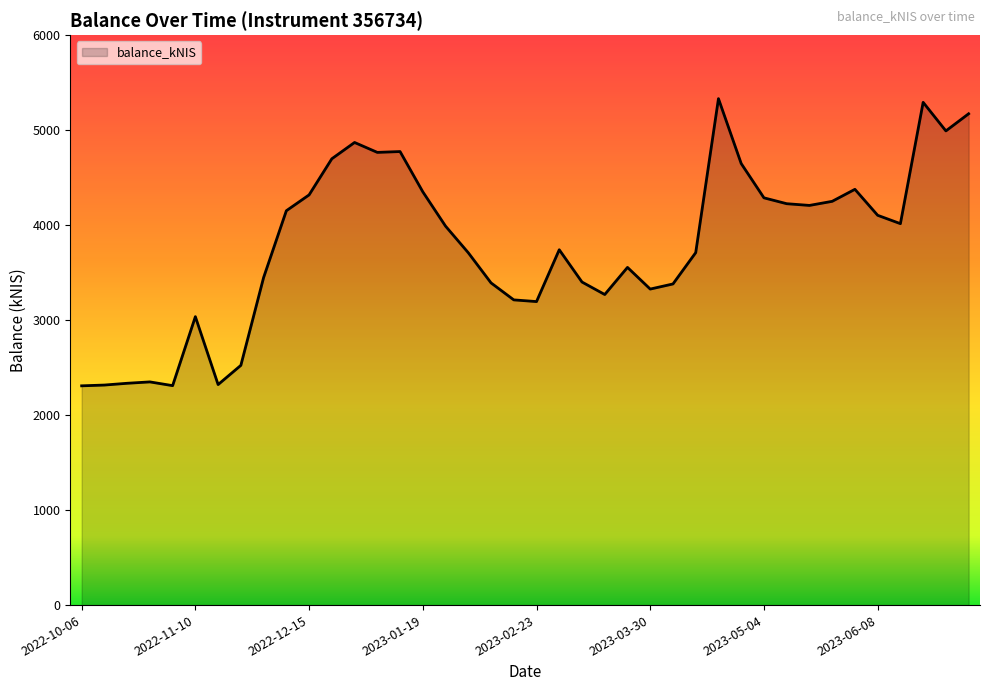

What is the minimum value shown in the chart?

2308.3